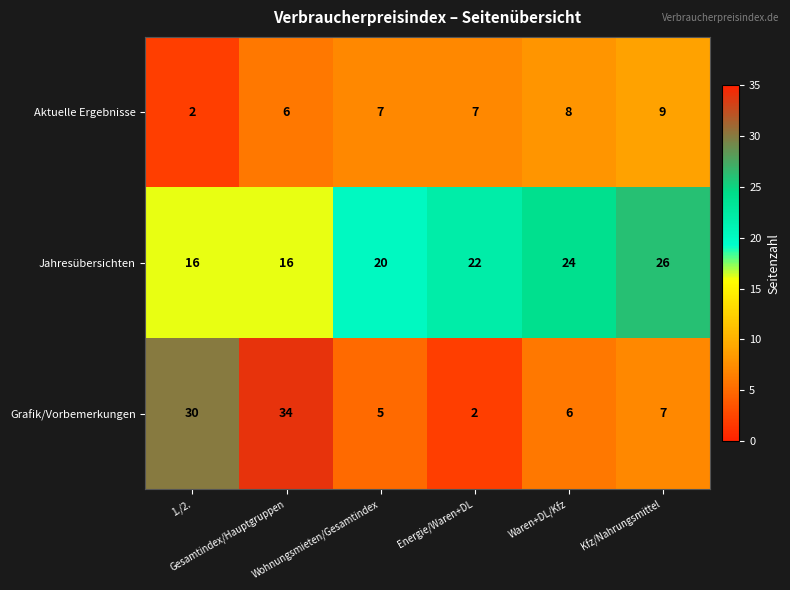

How many data points does each series have?

6